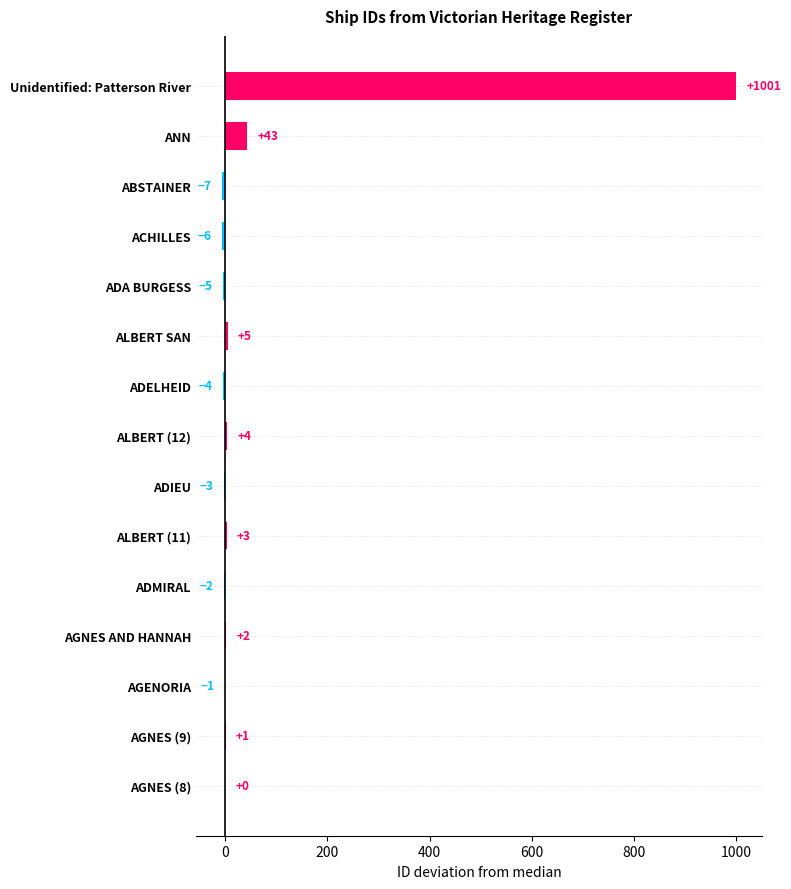

How many series are shown in this chart?

1